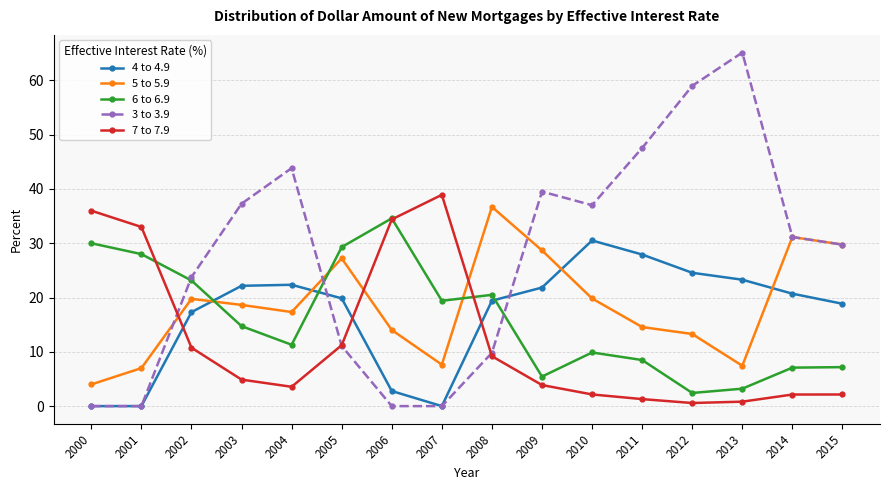

Where is 3 to 3.9 nearest to the value 32?

2014